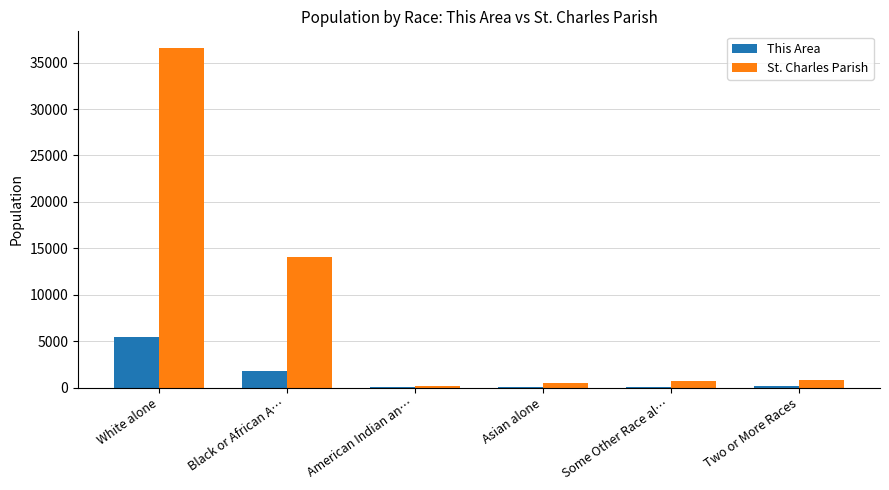

The value of St. Charles Parish at Black or African A… is 14051. True or false?

True